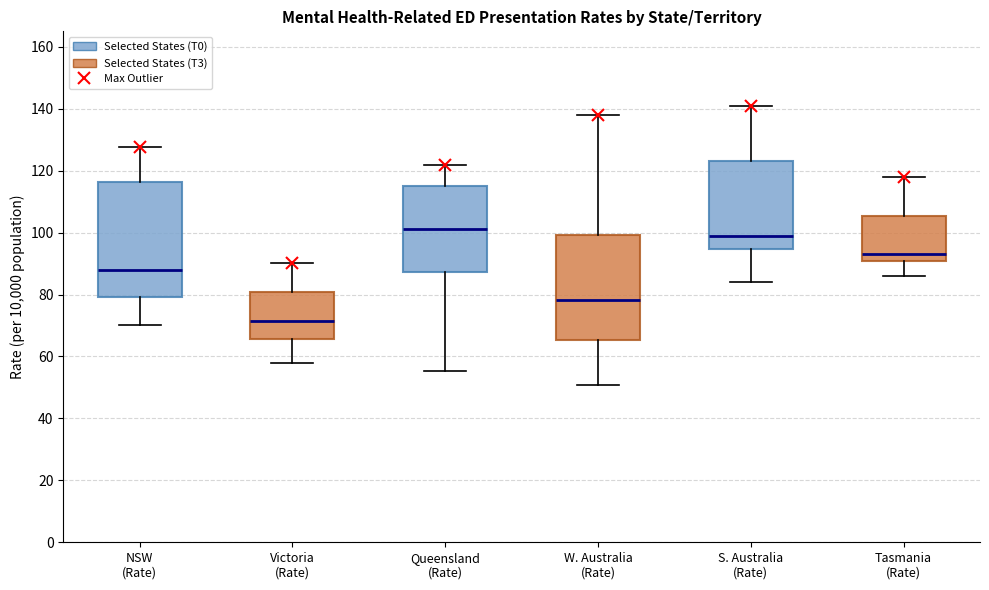

Reading left to right, transcribe this box plot: for each box, give where its median line is, the range the box spans, and where its two whiskers end, as read against the y-axis. The values are not printed on the chart, so give them approximately, as read against the axis.

NSW (Rate): median 88, box 80 to 116, whiskers 70 to 128
Victoria (Rate): median 72, box 66 to 80, whiskers 58 to 90
Queensland (Rate): median 102, box 88 to 114, whiskers 56 to 122
W. Australia (Rate): median 78, box 66 to 100, whiskers 50 to 138
S. Australia (Rate): median 98, box 94 to 124, whiskers 84 to 140
Tasmania (Rate): median 94, box 90 to 106, whiskers 86 to 118